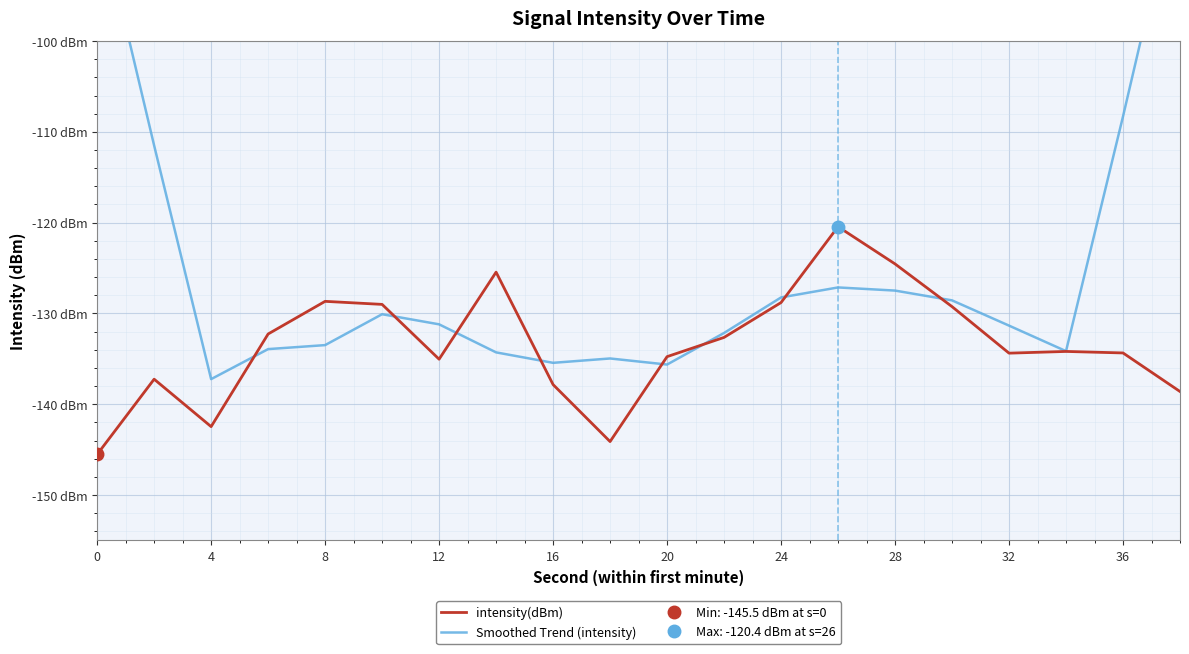

At how many categories does at least one series exceed -137?

19